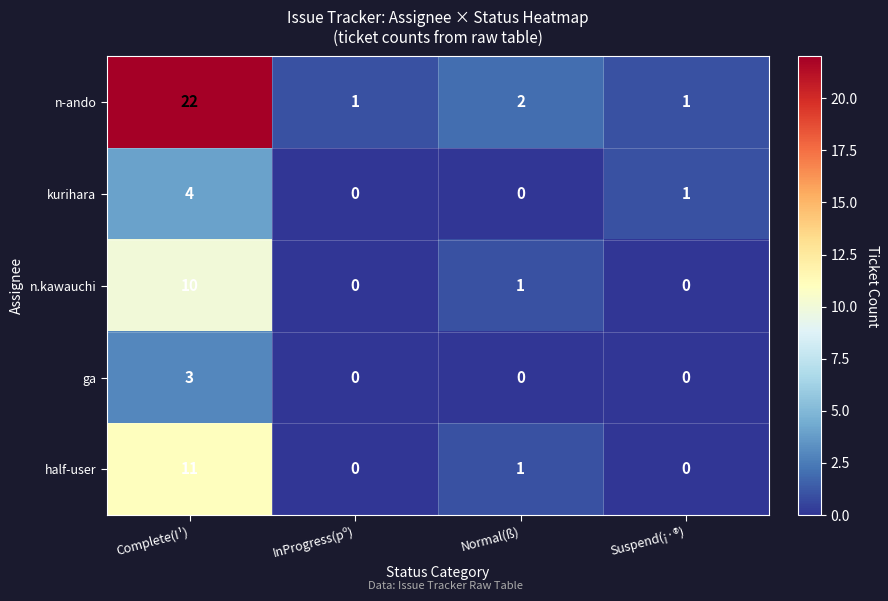

Where is n.kawauchi nearest to the value 5?

Normal(ß)